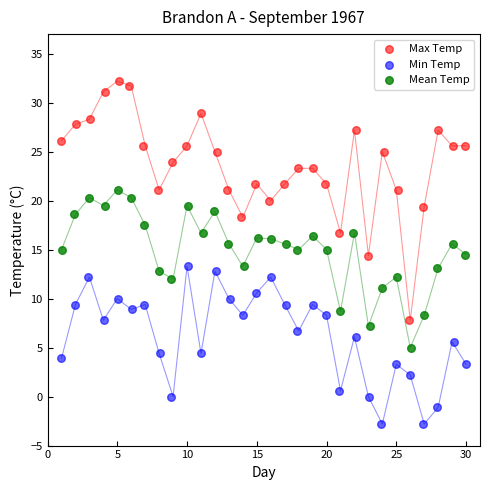

What are all the series names shown in the legend?

Max Temp, Min Temp, Mean Temp